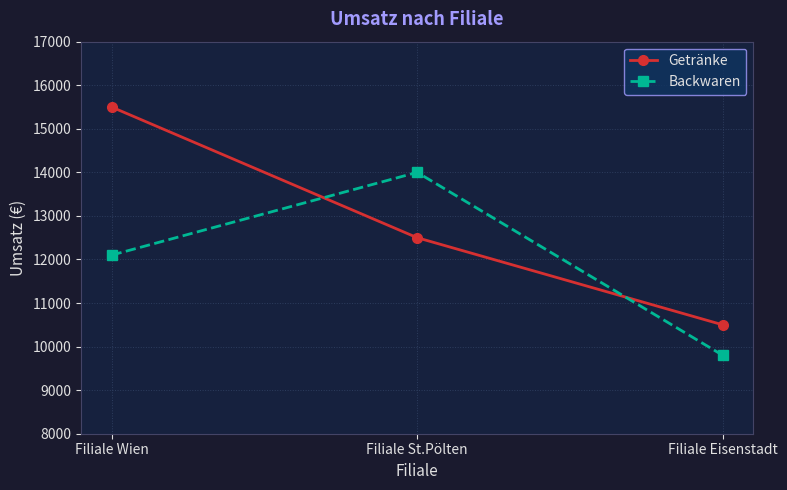

What are all the series names shown in the legend?

Getränke, Backwaren